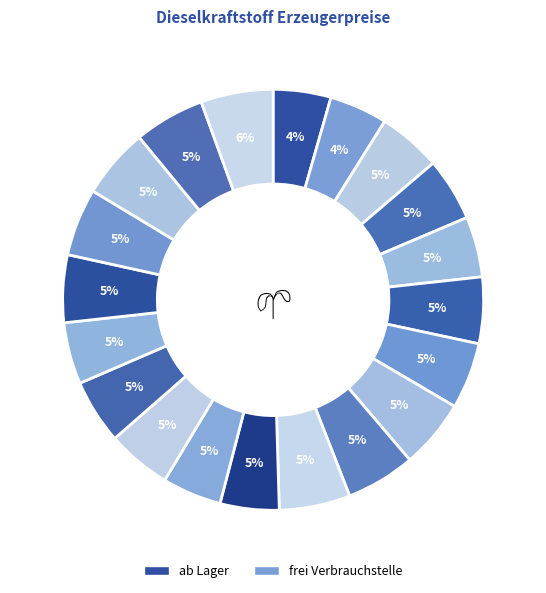

Does any single category account for the majority?

No